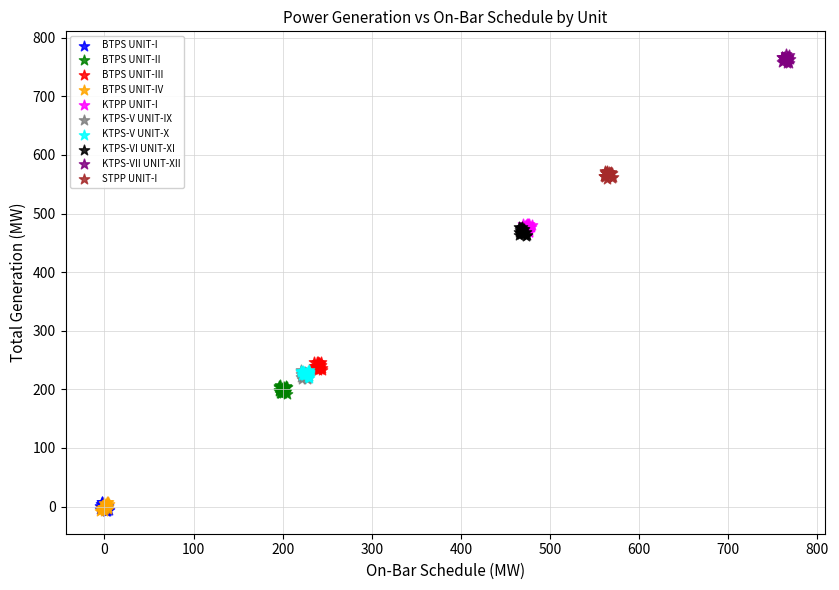

Which series contains the highest Y value?

KTPS-VII UNIT-XII